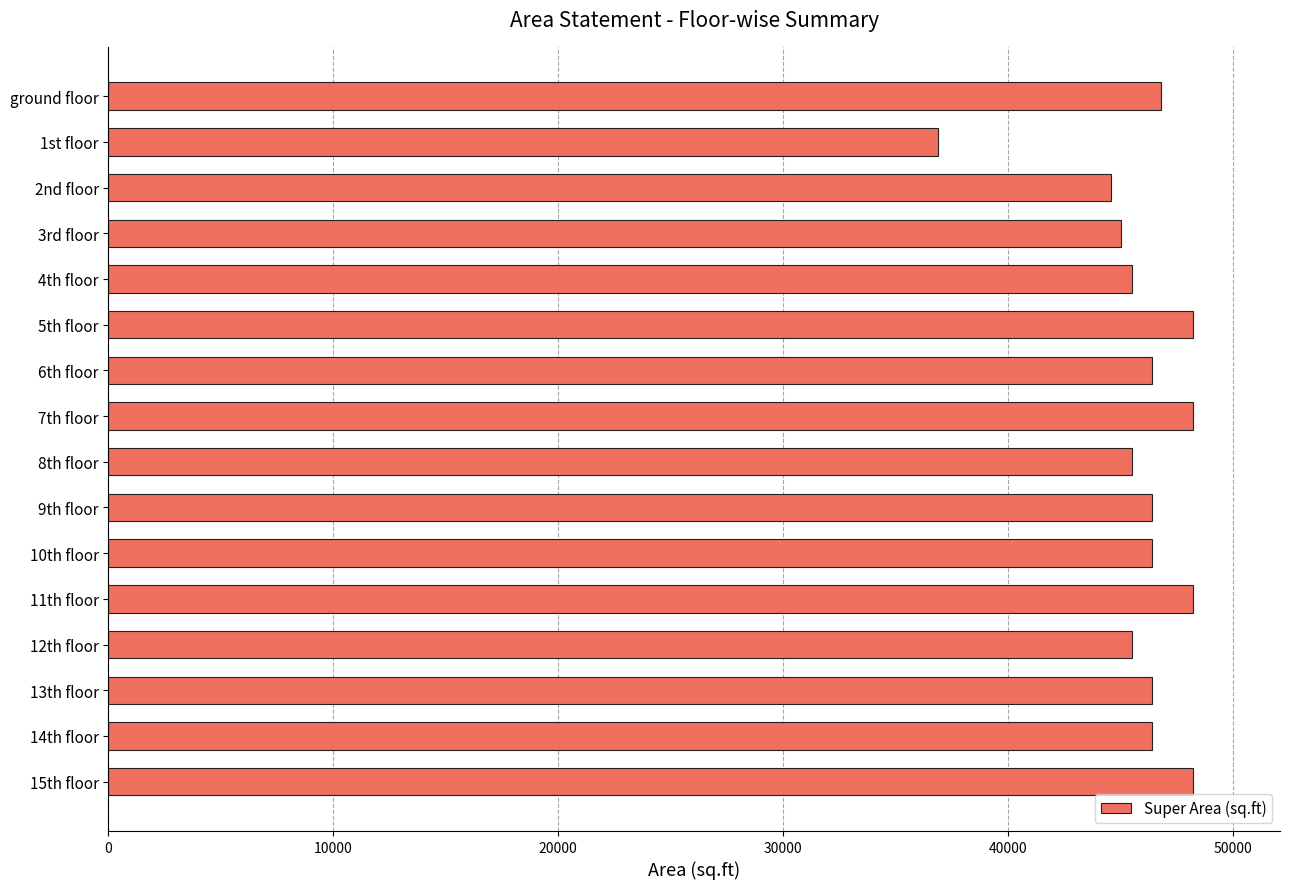

What is the difference between the maximum and minimum values?

11353.1